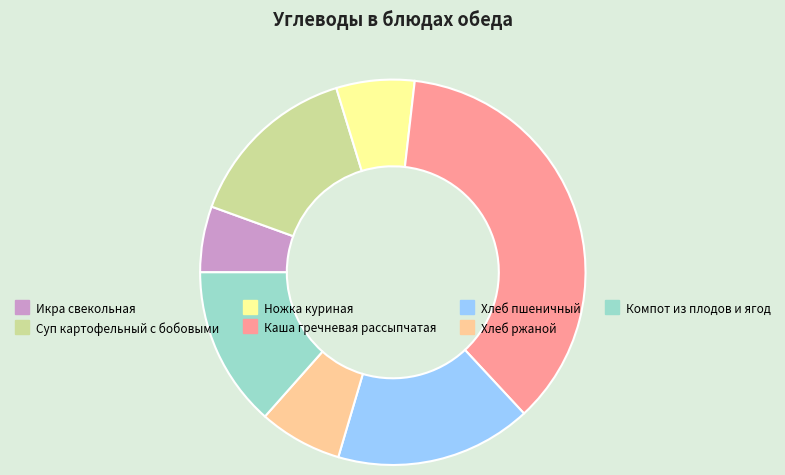

Does Компот из плодов и ягод represent more than half of the total?

No